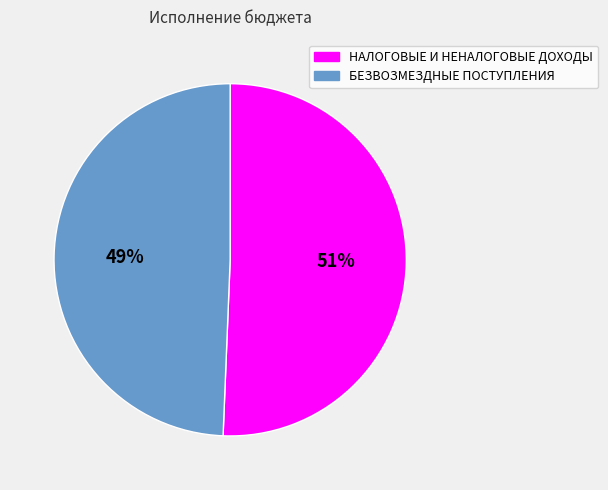

Do БЕЗВОЗМЕЗДНЫЕ ПОСТУПЛЕНИЯ and НАЛОГОВЫЕ И НЕНАЛОГОВЫЕ ДОХОДЫ together represent more than half of the pie?

Yes